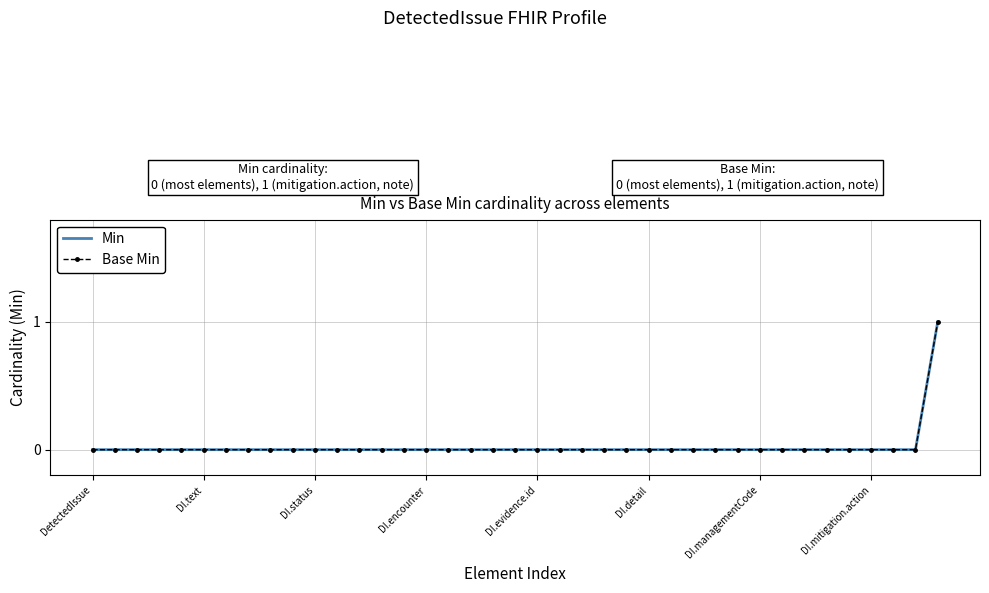

True or false: Base Min and Min cross at least once.

False